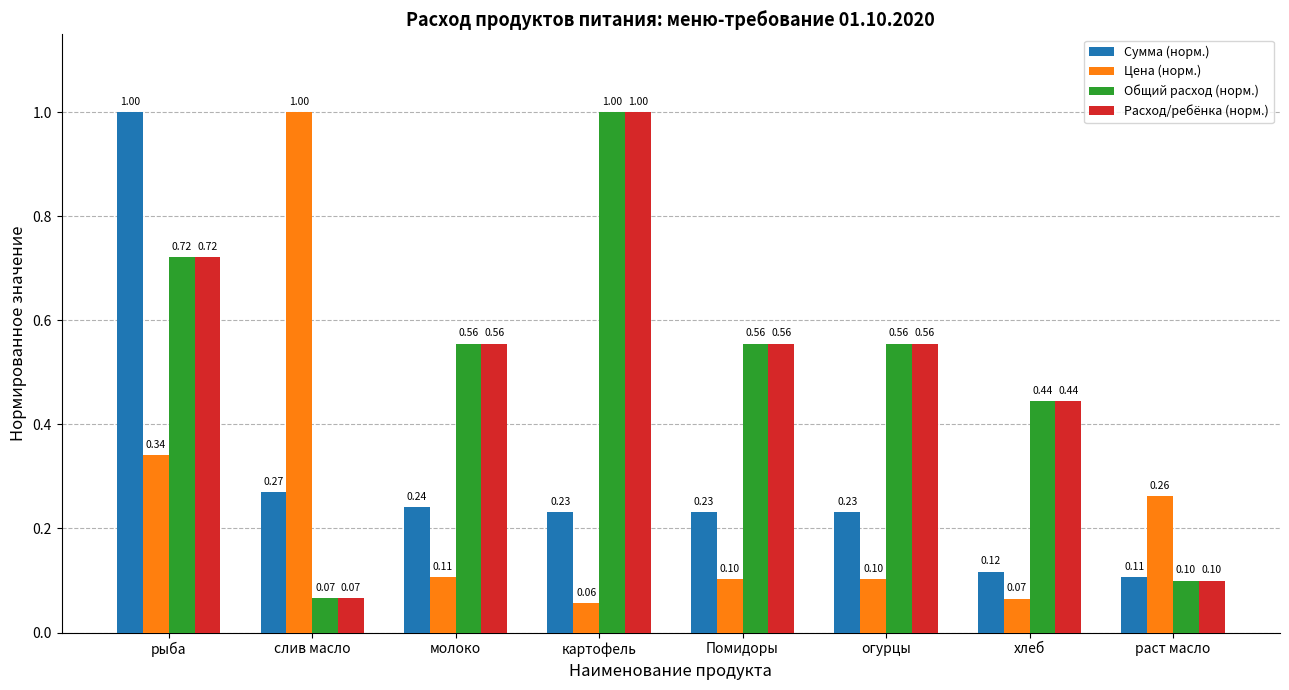

At which category is the sum across all series the highest?

рыба